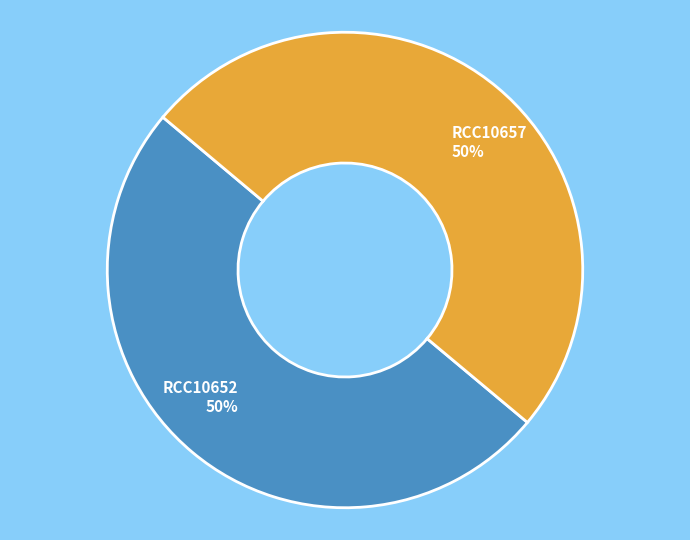

How many segments does this pie chart have?

2